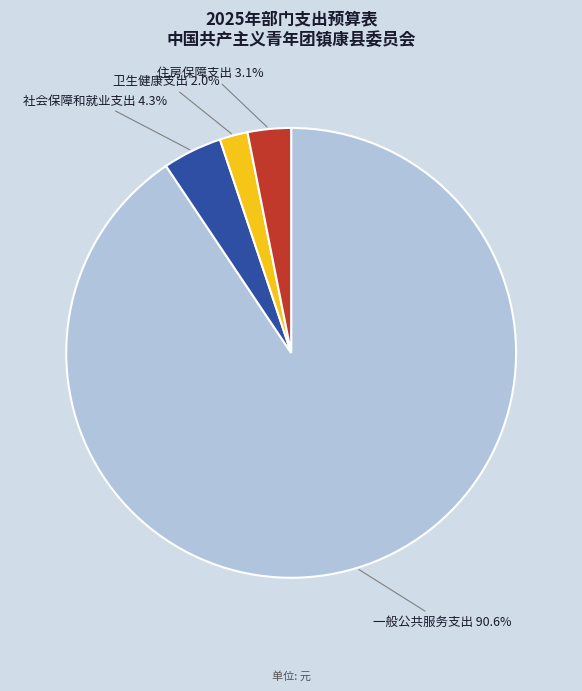

Is it true that 社会保障和就业支出 is 10% of the pie?

False